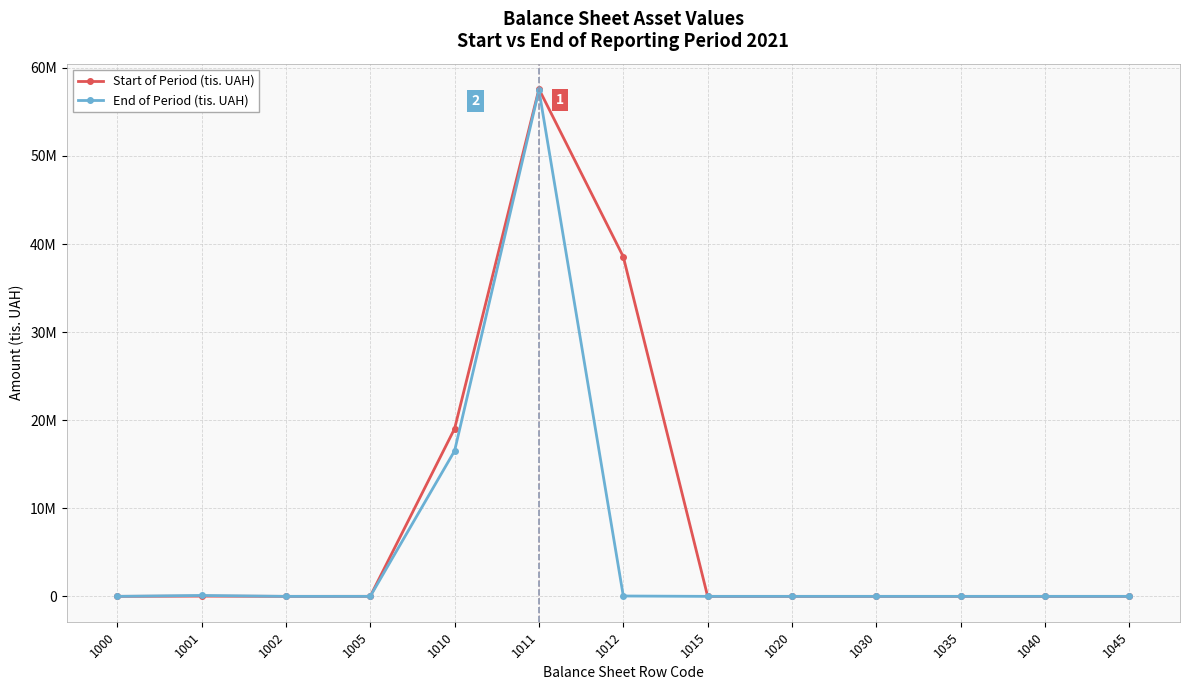

Where is the first local maximum for End of Period (tis. UAH)?

1001